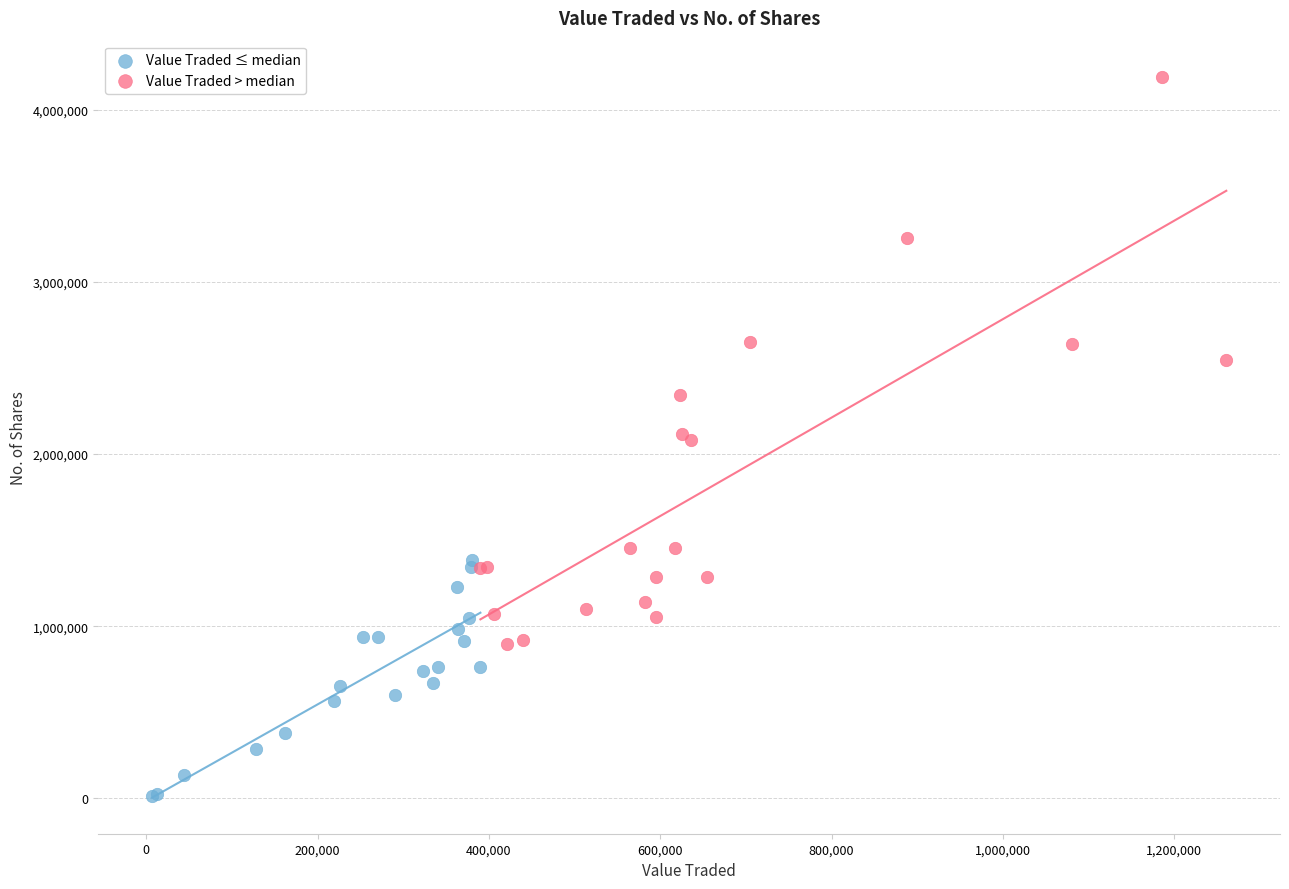

Which series has the largest Y range (max minus min)?

Value Traded > median